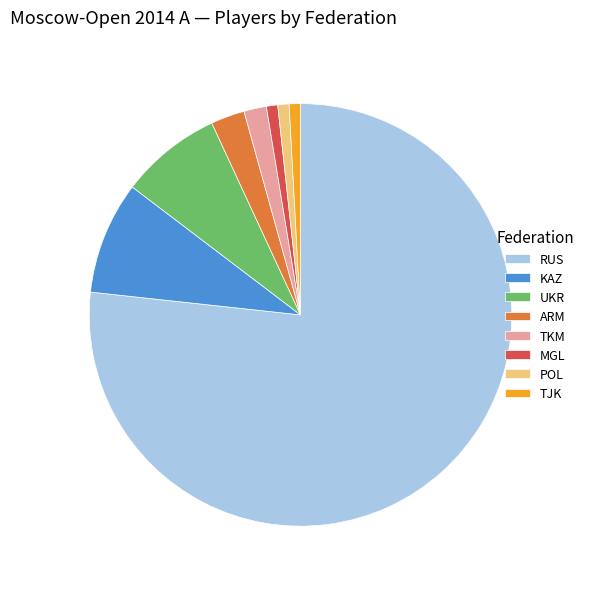

What is the ratio of the value at TJK to the value at UKR?

0.1